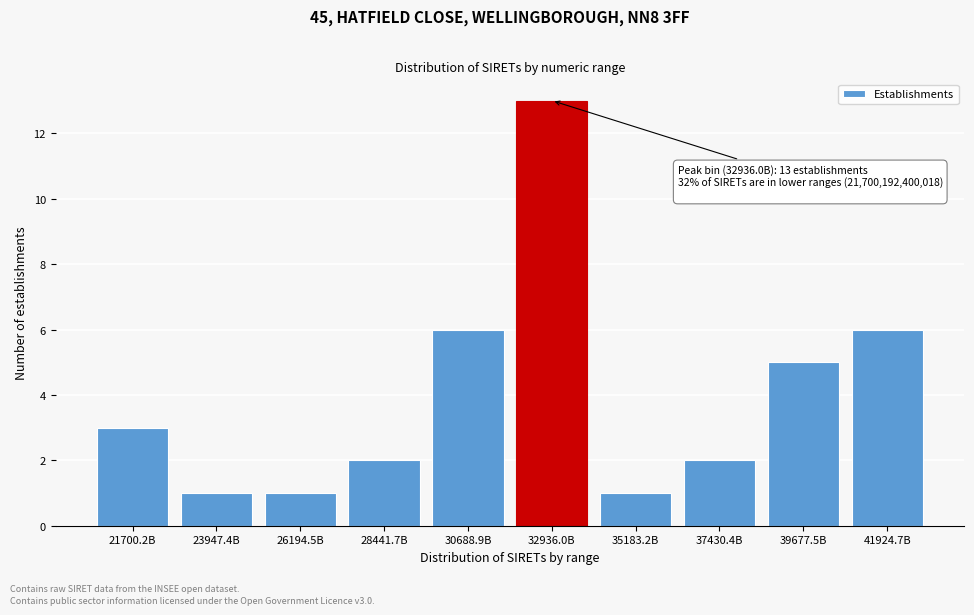

Reading left to right, transcribe all the data shown in this chart.

3	1	1	2	6	13	1	2	5	6